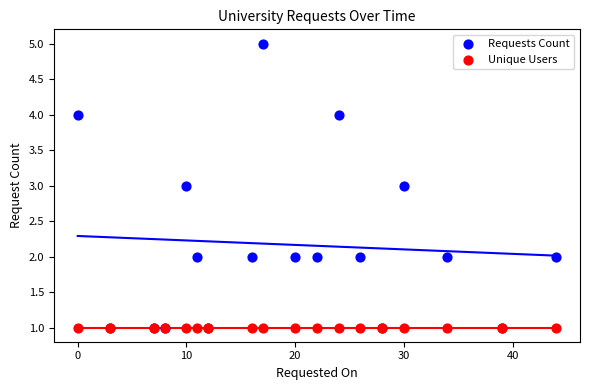

Which series reaches the maximum Y coordinate?

Requests Count